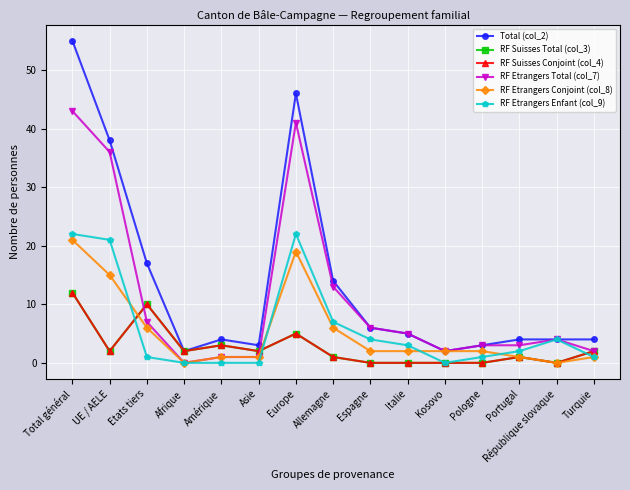

The RF Suisses Total (col_3) series shows 1 at Portugal. True or false?

False